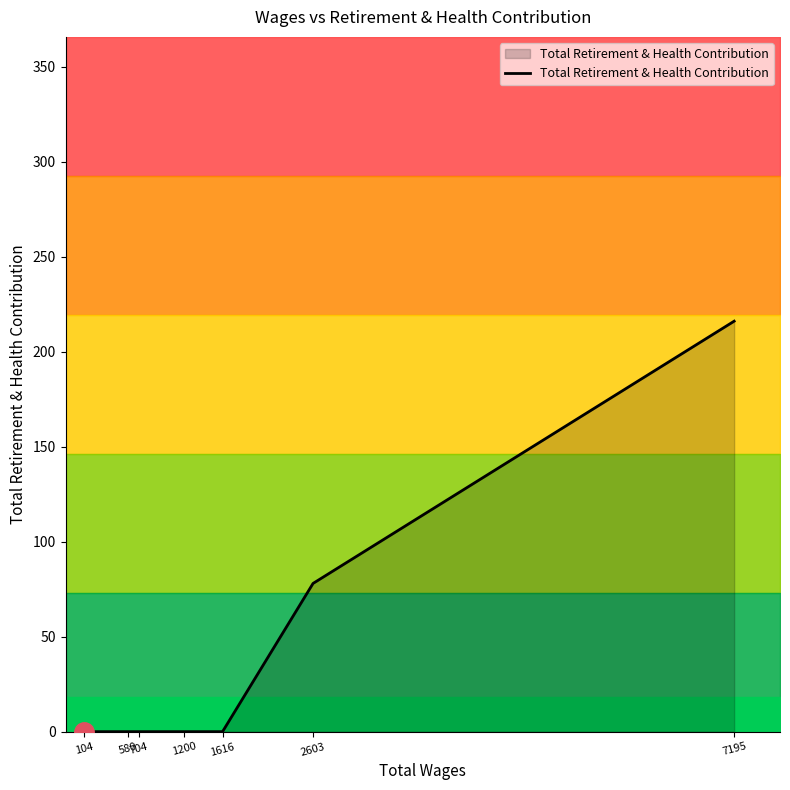

Count the number of data series in this chart.

1